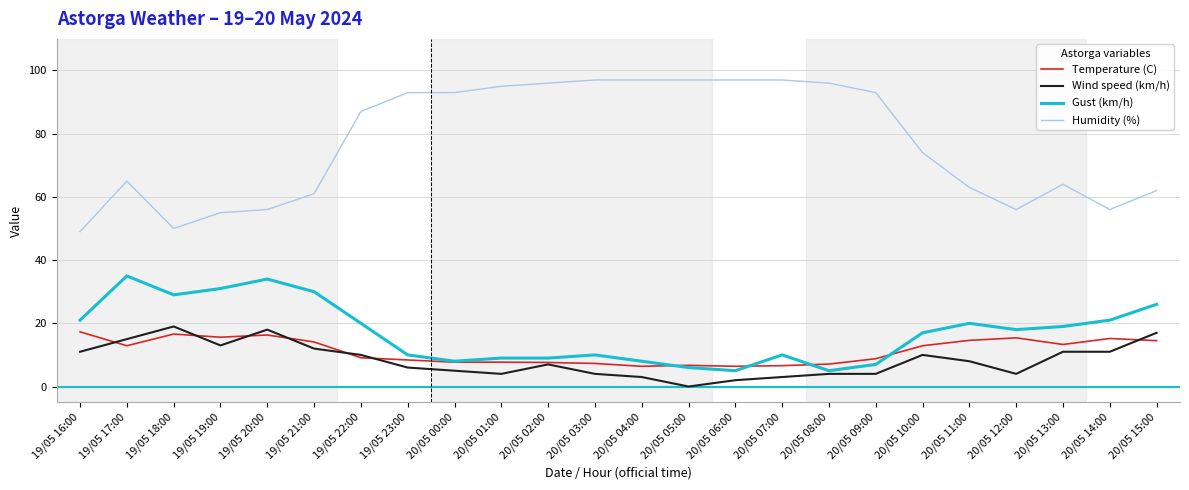

What is the highest value of the Temperature (C) series?

17.3